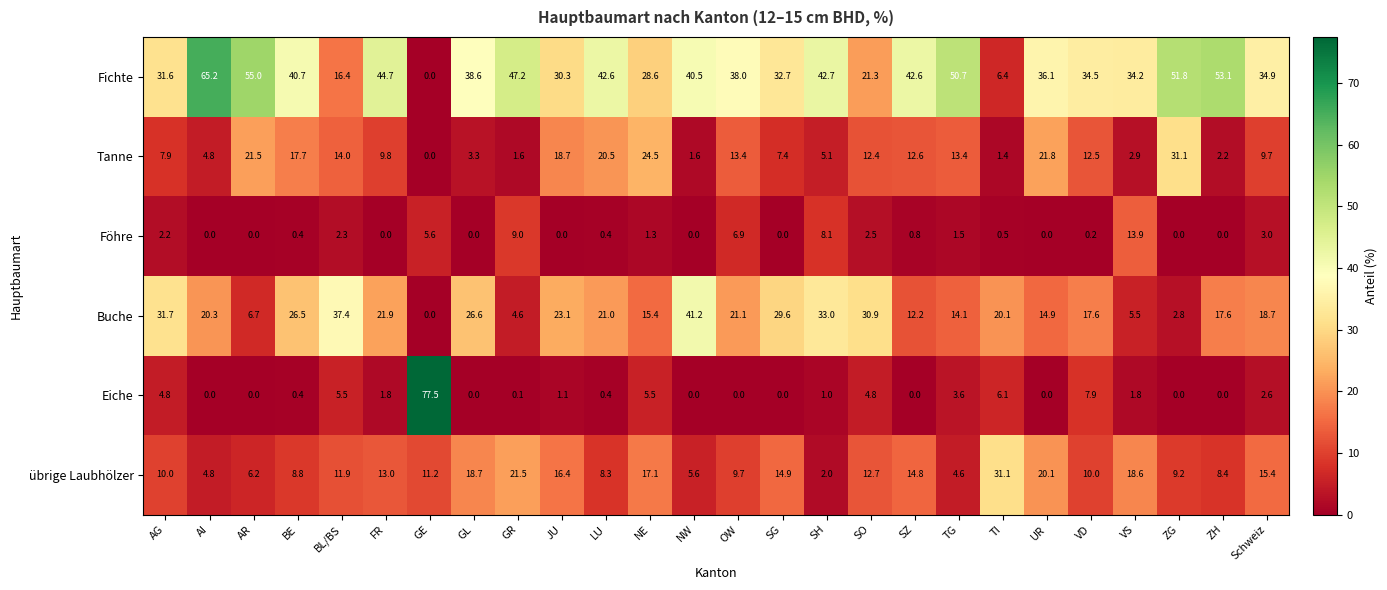

What is the sum of the Fichte values at UR and ZG?

87.9